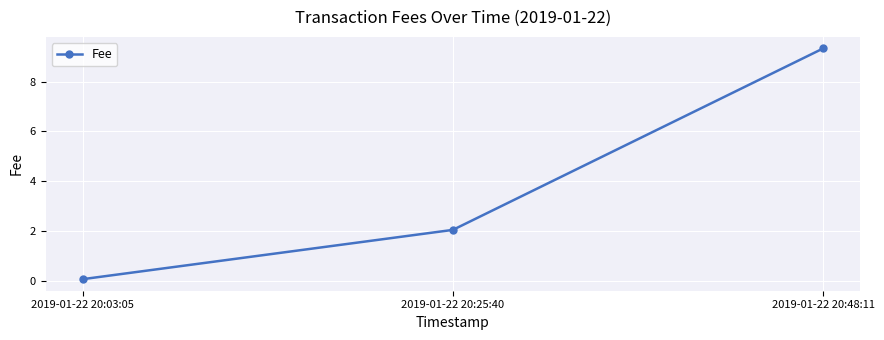

Reading left to right, list all the values displayed in this chart.

2019-01-22 20:03:05=0.1	2019-01-22 20:25:40=2.1	2019-01-22 20:48:11=9.3